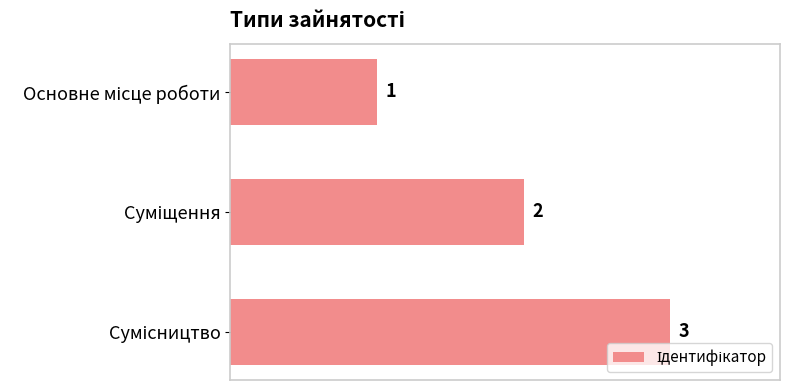

How many values are between 1 and 3?

3